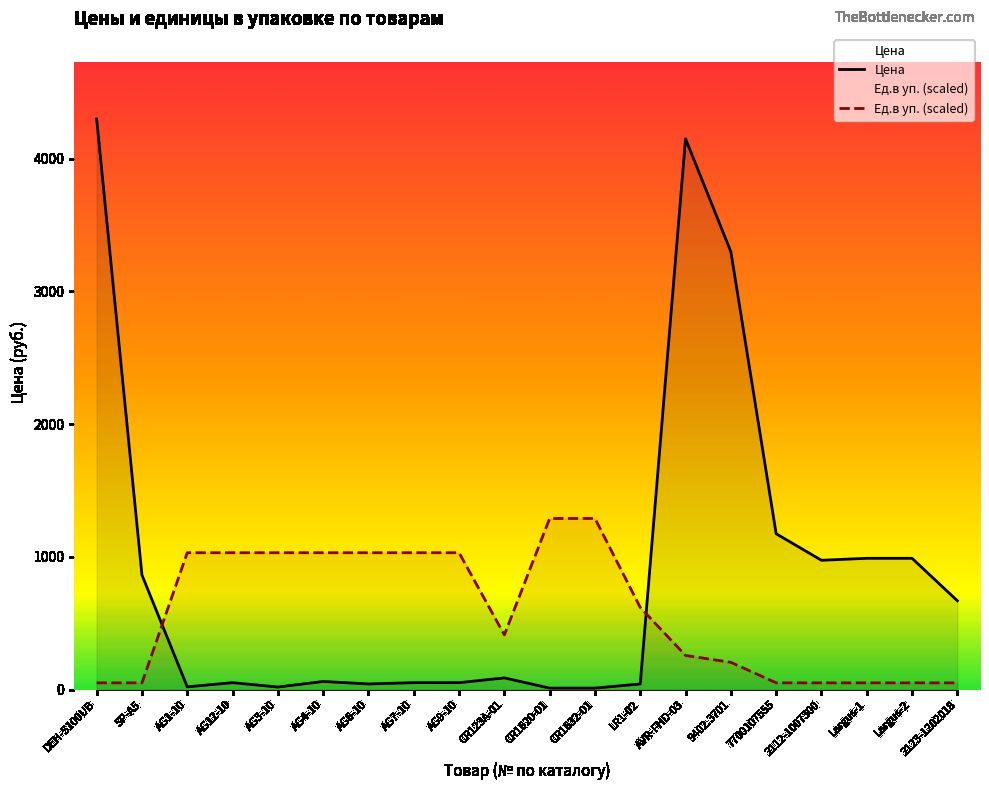

What is the total value across all series at AG7-10?

1085.0